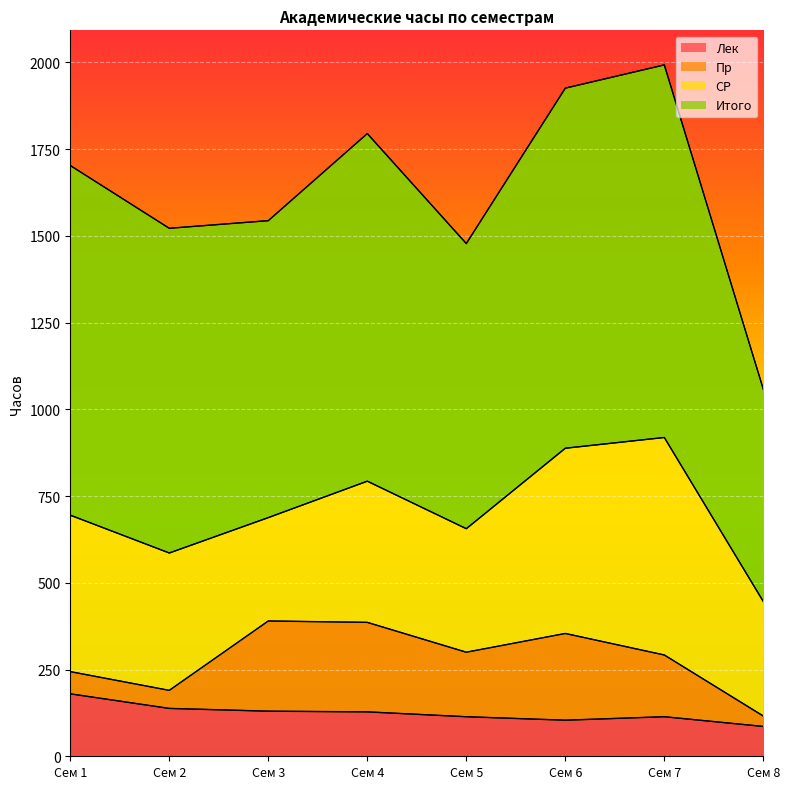

What is the lowest value of the Лек series?

86